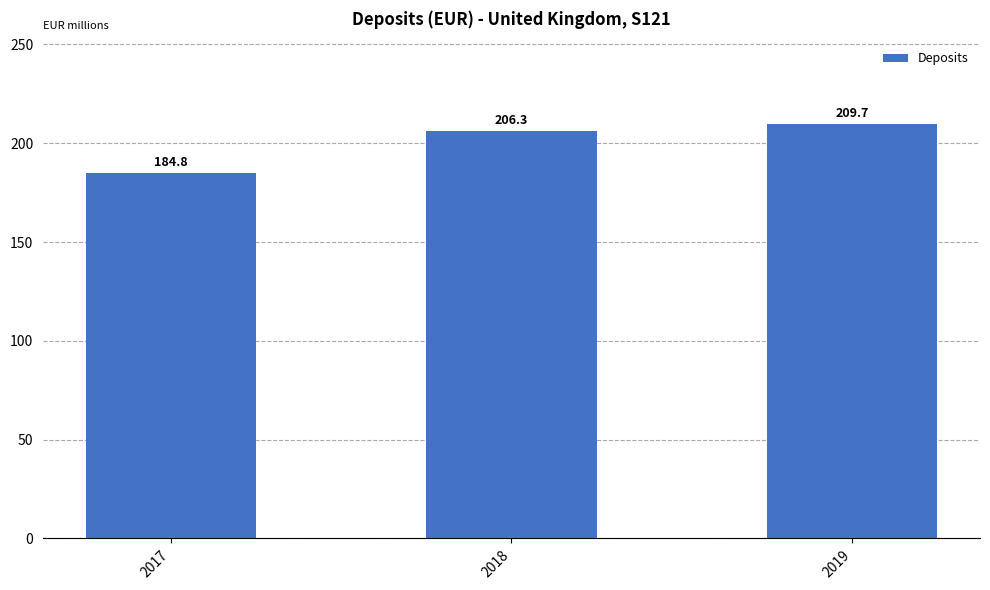

Is it true that the value at 2019 is 209693371?

True